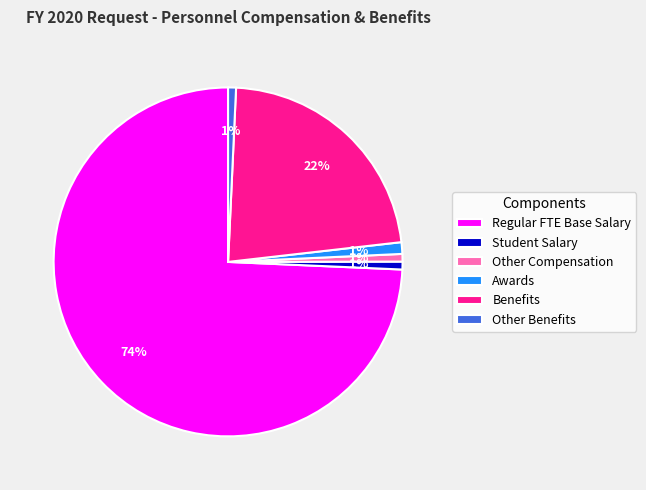

Which has a higher value, Awards or Benefits?

Benefits